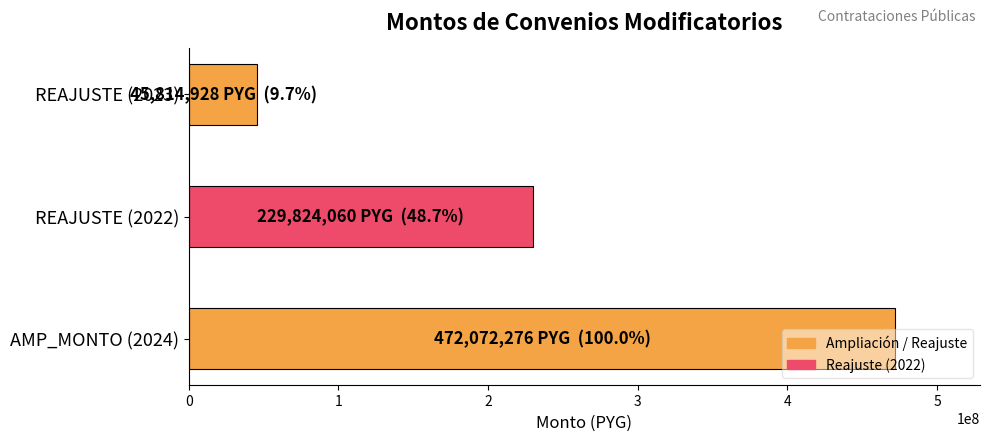

List the labels in order of value, largest first.

AMP_MONTO (2024), REAJUSTE (2022), REAJUSTE (2023)